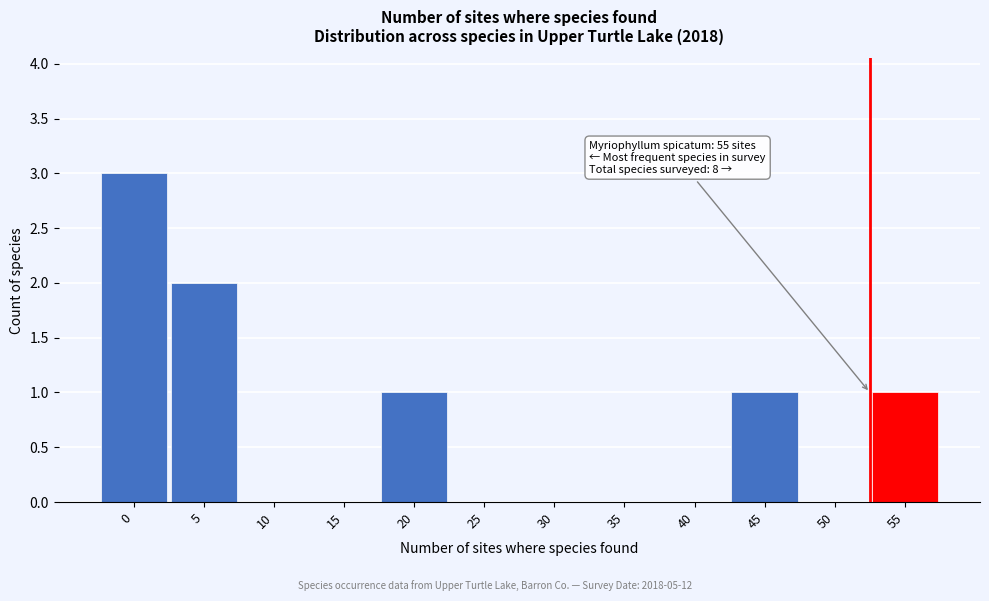

Reading left to right, what are all the values shown in this chart?

0=3	5=2	10=0	15=0	20=1	25=0	30=0	35=0	40=0	45=1	50=0	55=1